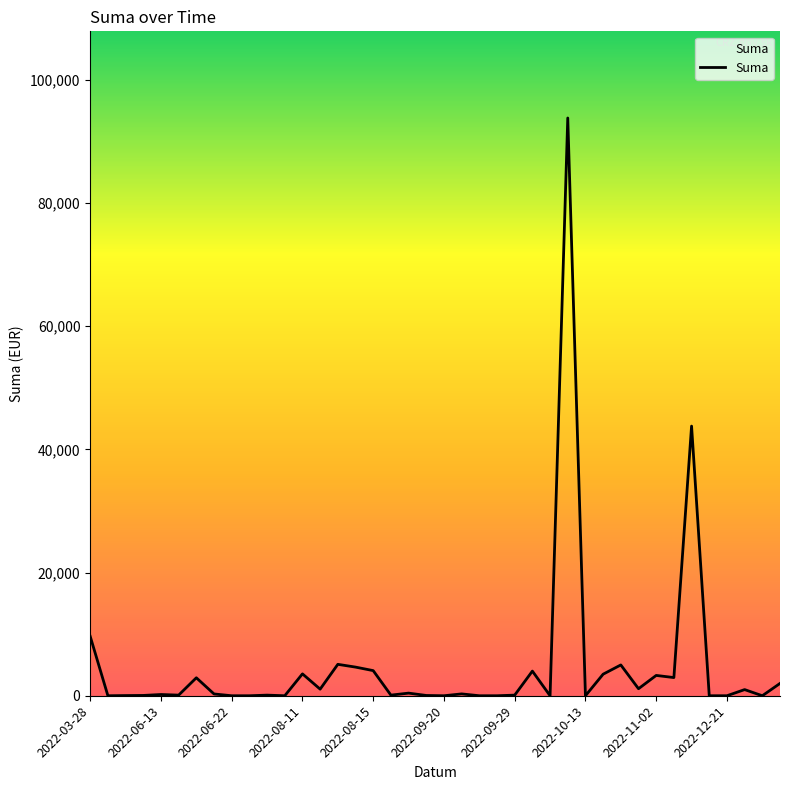

Does the chart have visible grid lines?

No